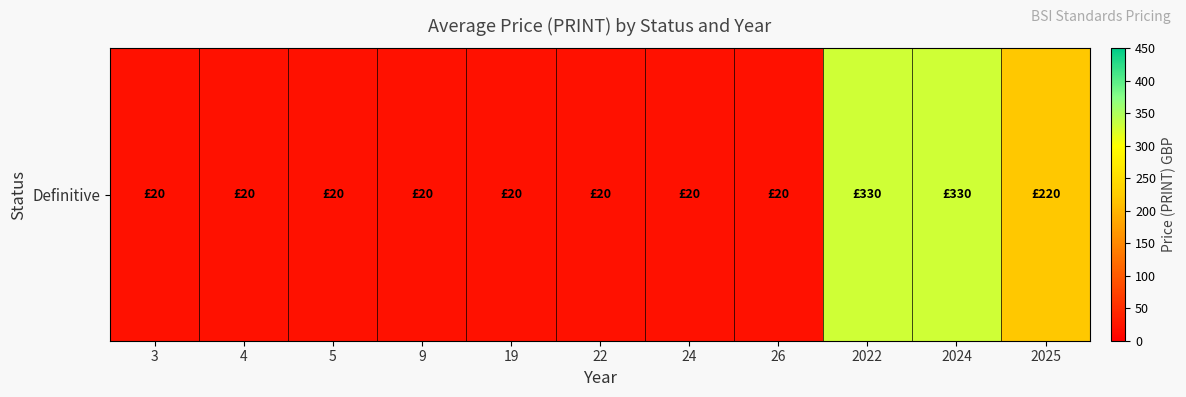

The chart shows a value of 20.0 at 24. True or false?

True